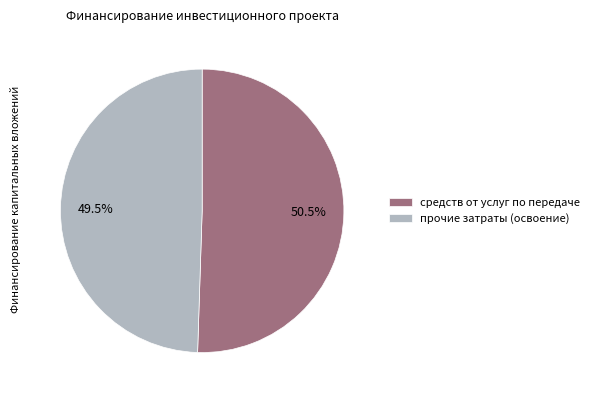

How many segments does this pie chart have?

2